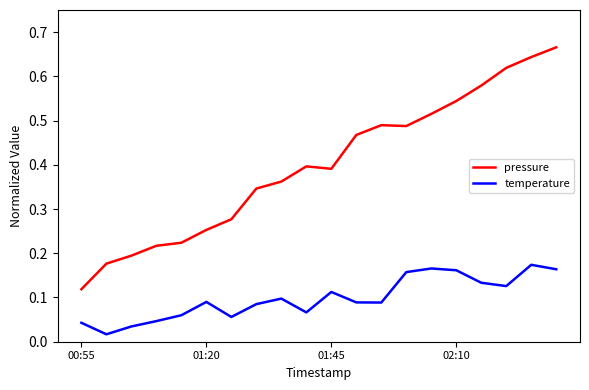

True or false: temperature and pressure intersect in this chart.

False